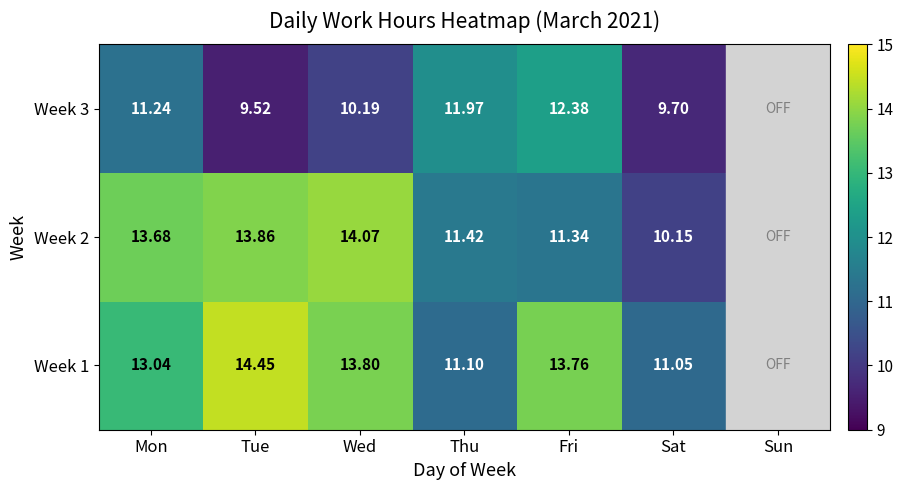

At how many categories does at least one series exceed 5?

6